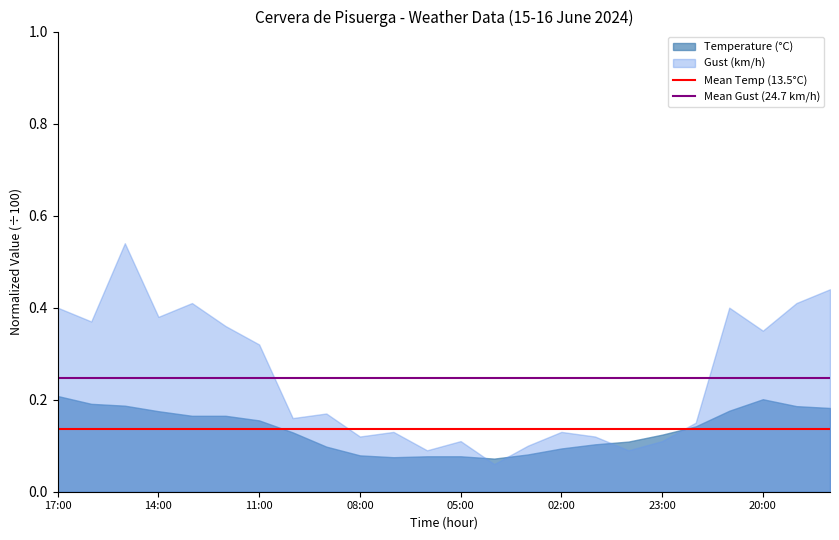

The value of Mean Gust (24.7 km/h) at 17:00 is 0.2. True or false?

True